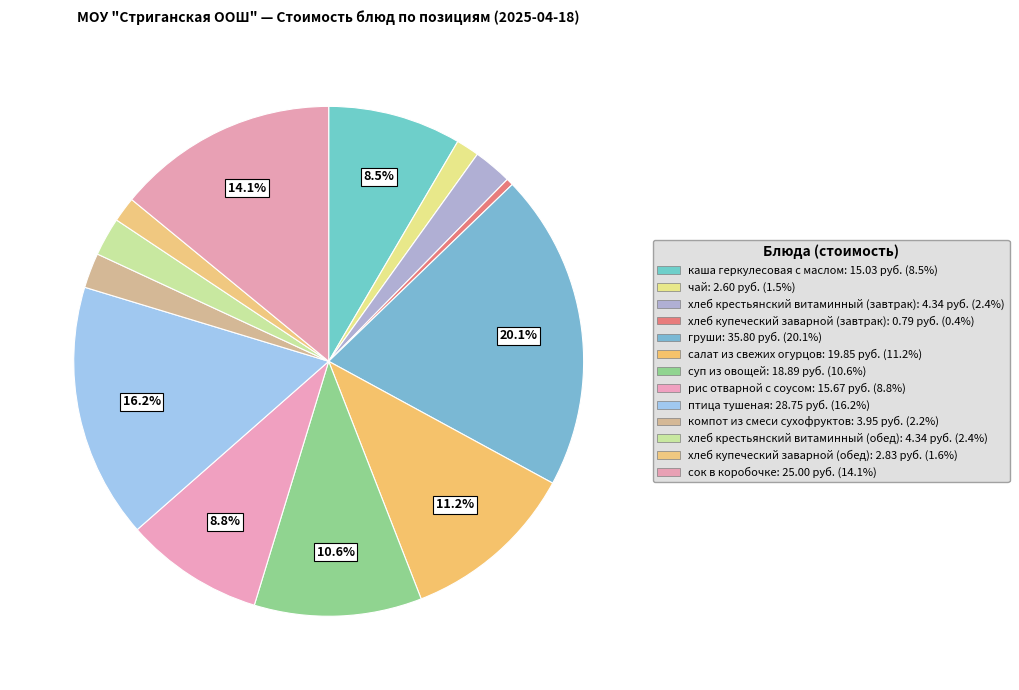

Do птица тушеная and хлеб купеческий заварной (завтрак) together represent more than half of the pie?

No